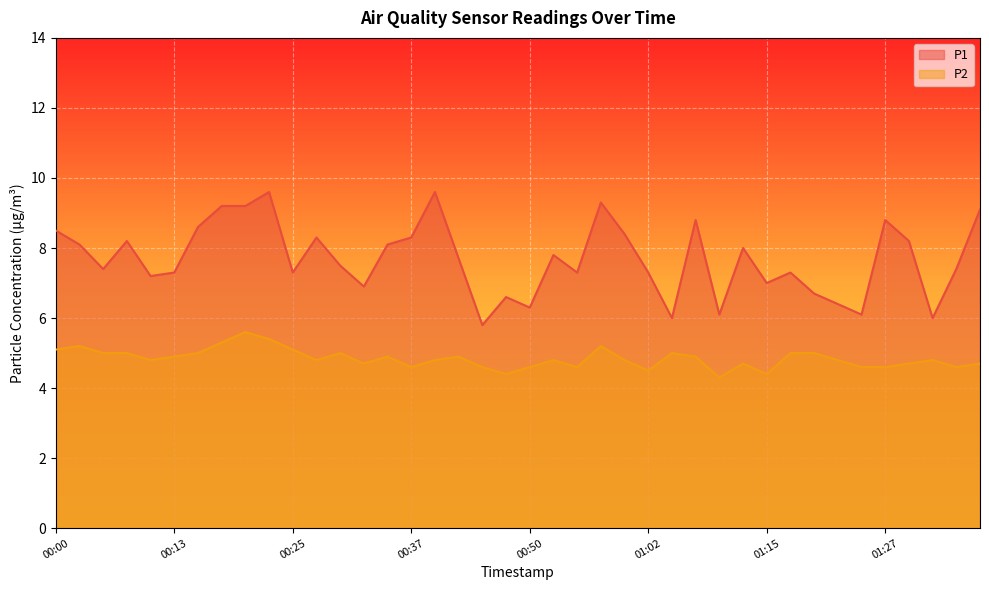

Between 01:24 and 00:35, which is larger?

00:35